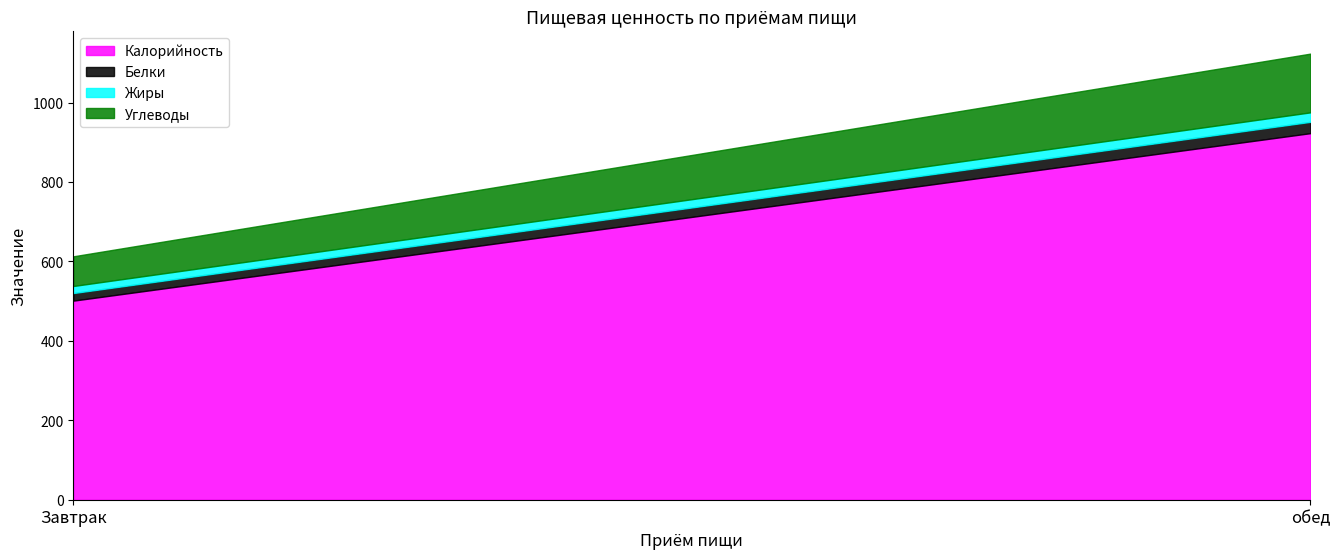

What is the value of the Калорийность point at the 2nd from the left?

923.0